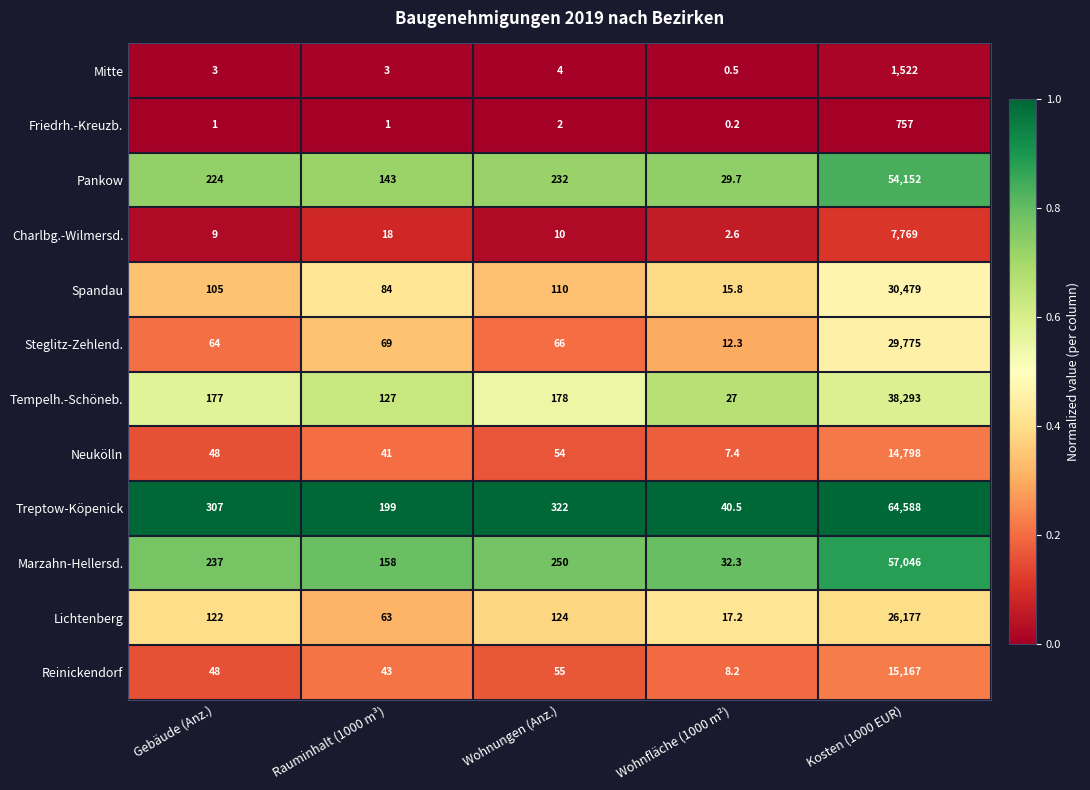

Which label corresponds to the smallest value in the chart?

Wohnfläche (1000 m²)